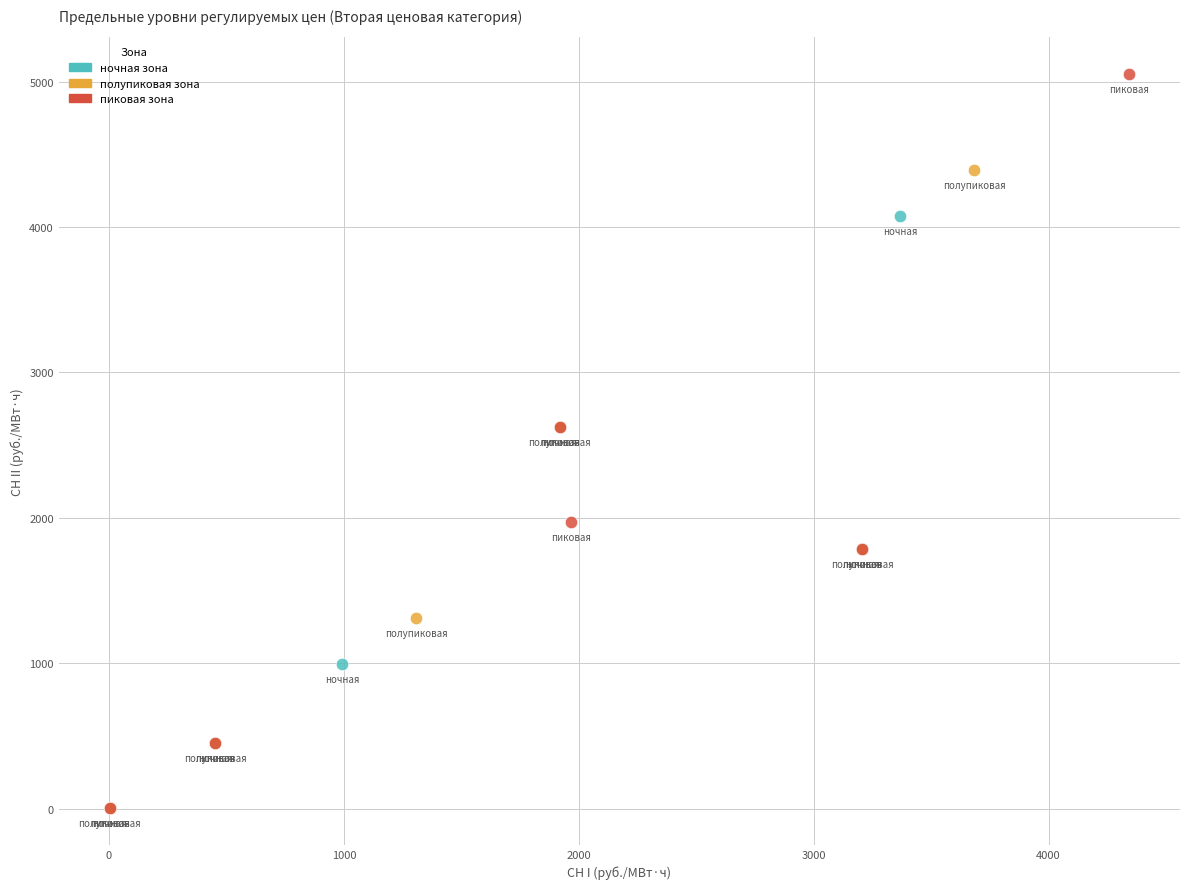

Which series contains the highest Y value?

пиковая зона